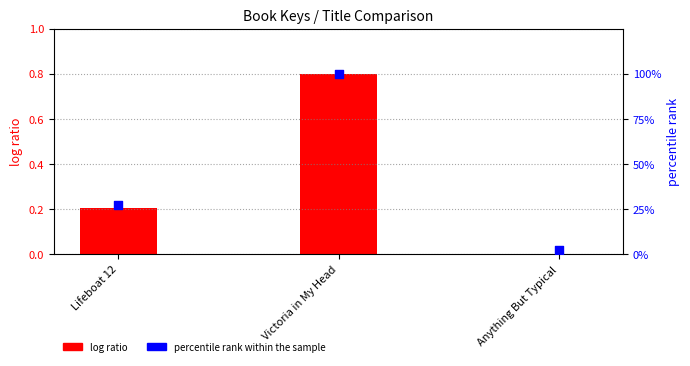

Which series has the largest total across all categories?

percentile rank within the sample